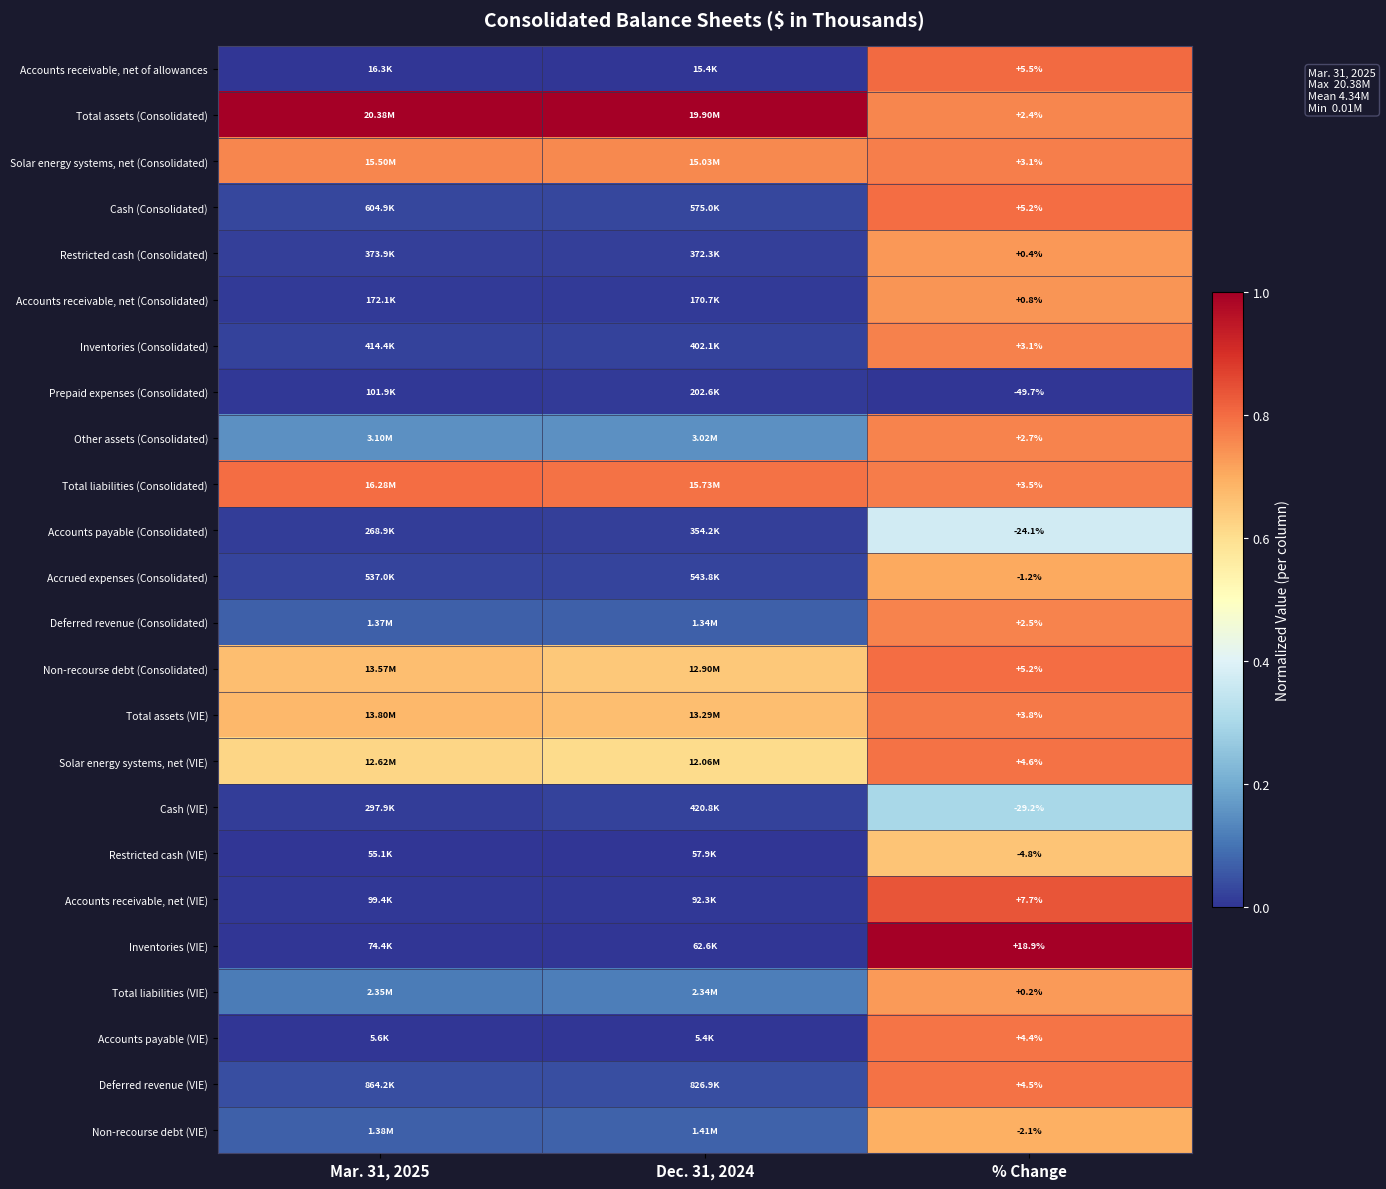

The value of Deferred revenue (Consolidated) at % Change is 1.3. True or false?

False